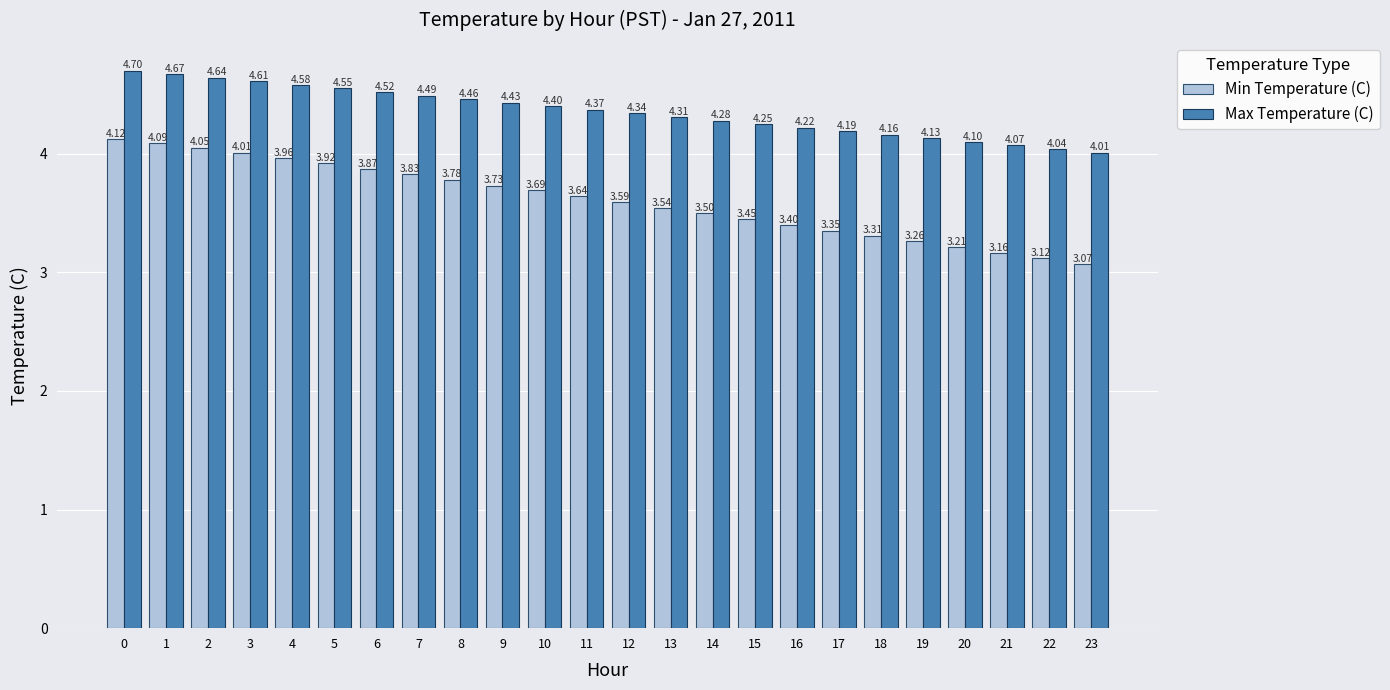

What are all the series names shown in the legend?

Min Temperature (C), Max Temperature (C)